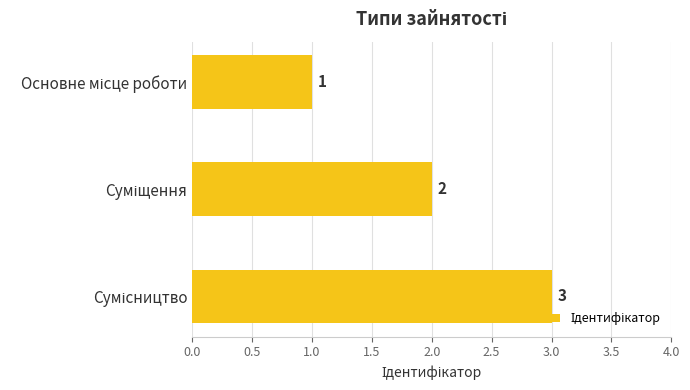

What is the value of the 3rd bar from the top?

3